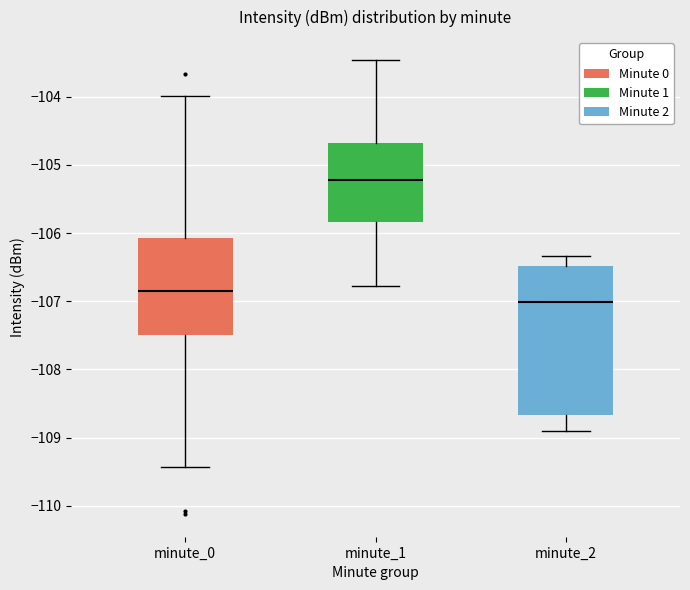

Which box's median line is the highest?

minute_1